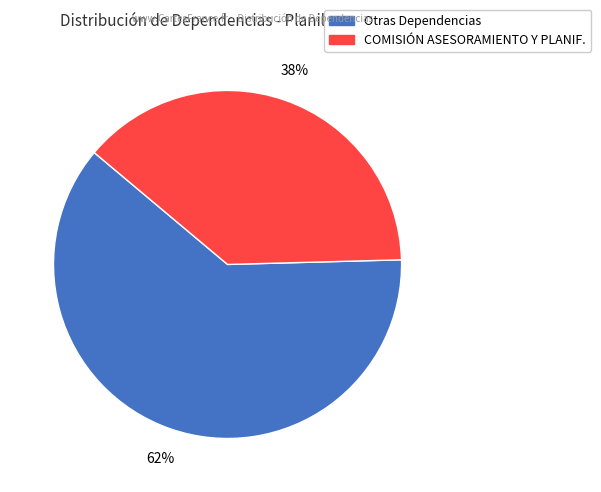

To the nearest percent, what is the average slice percentage?

50%